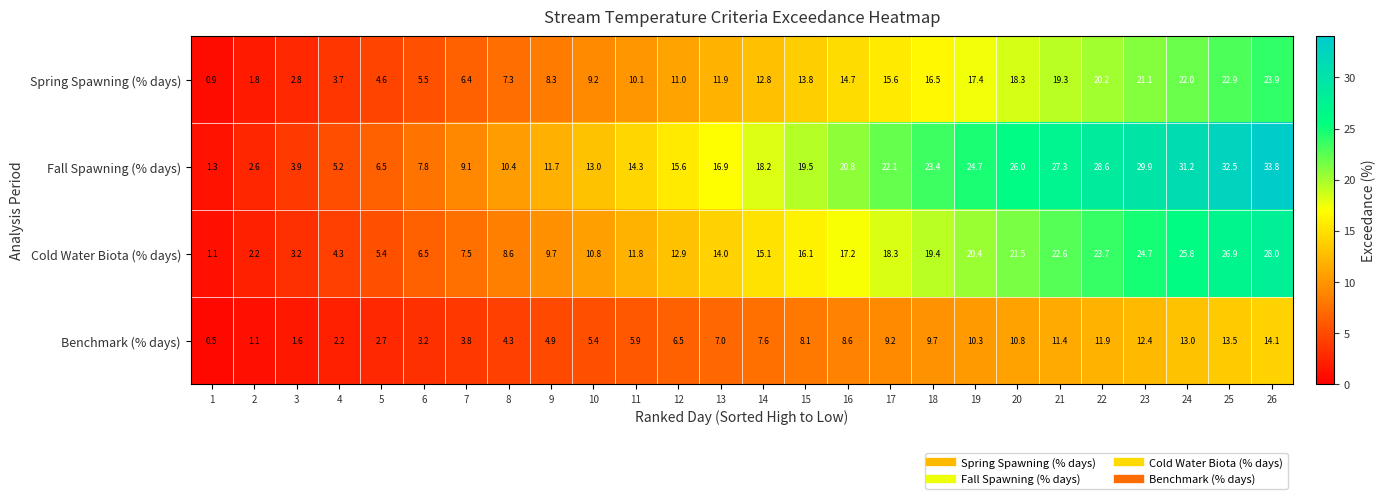

Rank the series at 17 from highest to lowest value.

Fall Spawning (% days), Cold Water Biota (% days), Spring Spawning (% days), Benchmark (% days)